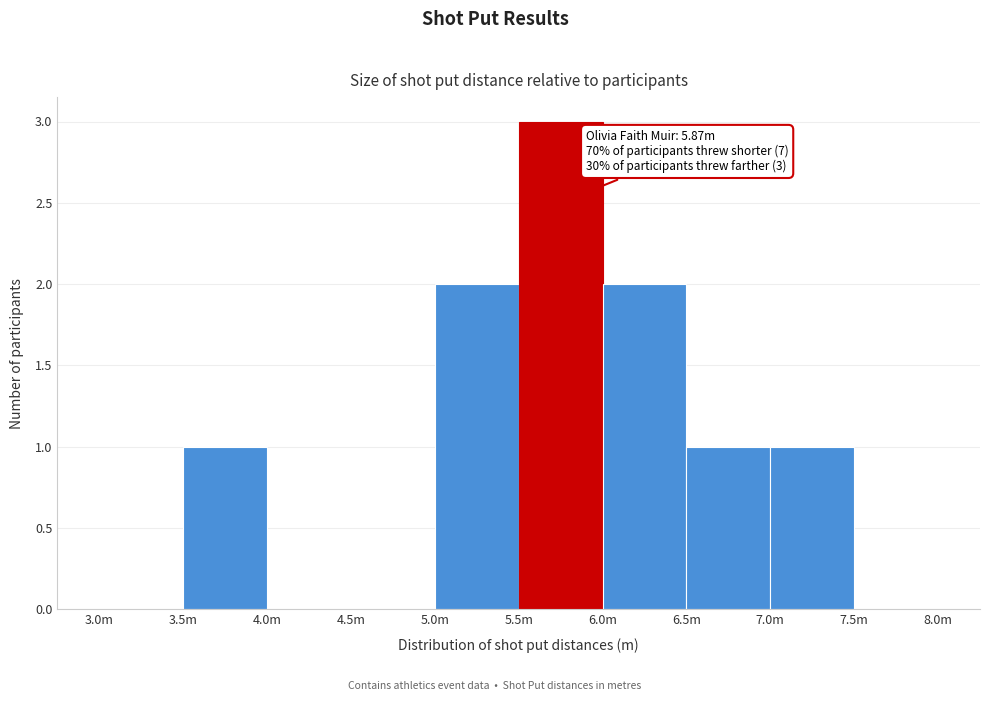

Reading left to right, transcribe all the data shown in this chart.

3.0m=0	3.5m=1	4.0m=0	4.5m=0	5.0m=2	5.5m=3	6.0m=2	6.5m=1	7.0m=1	7.5m=0